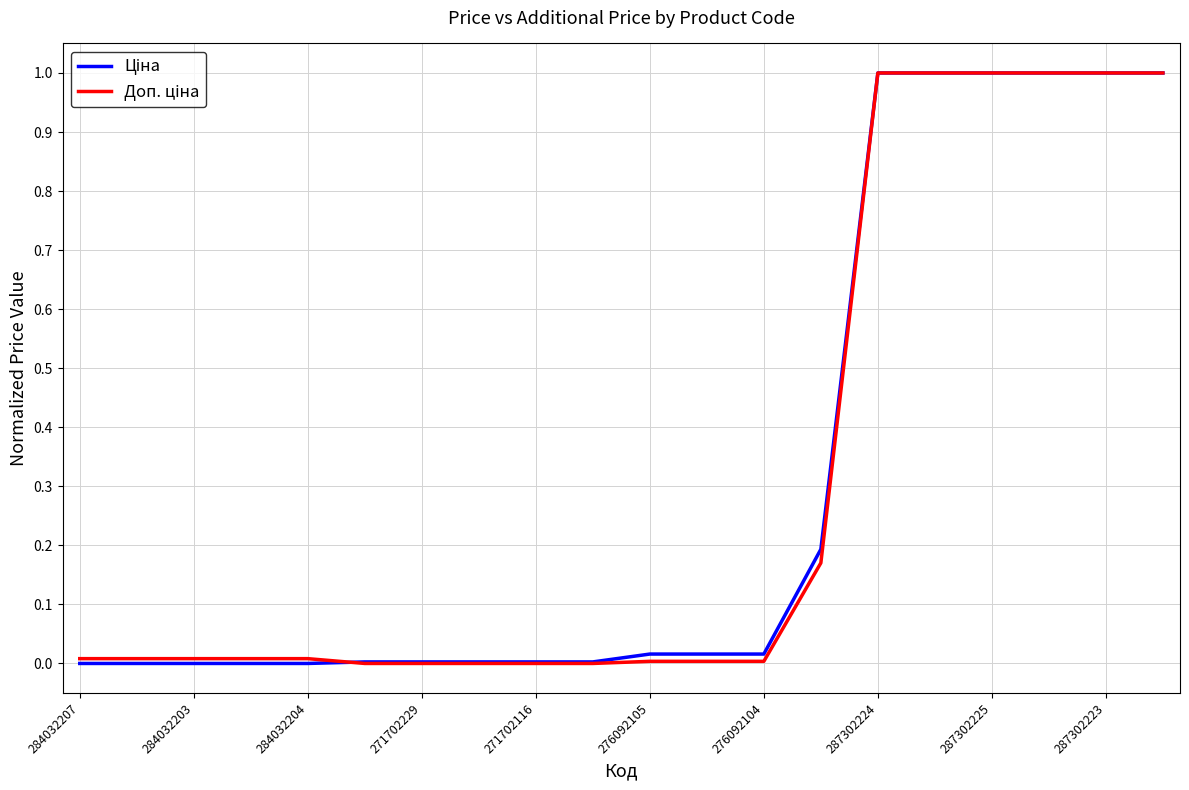

What is the greatest value displayed?

1.0